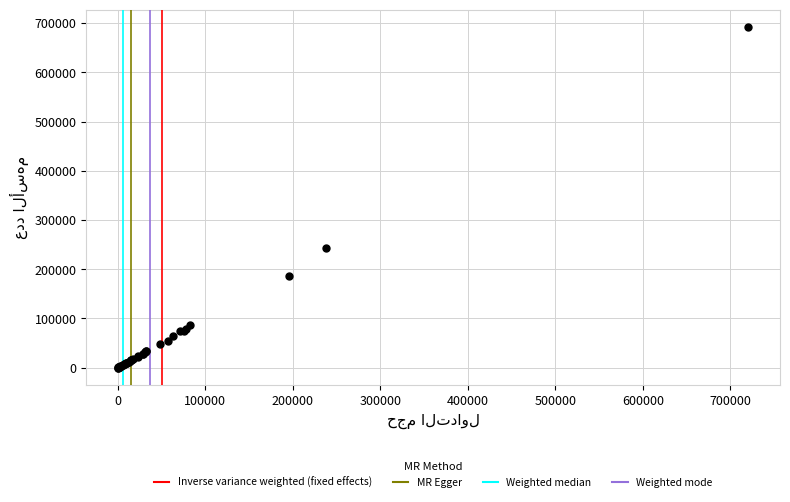

What Y value in the scatter plot is closest to 346340?

243612